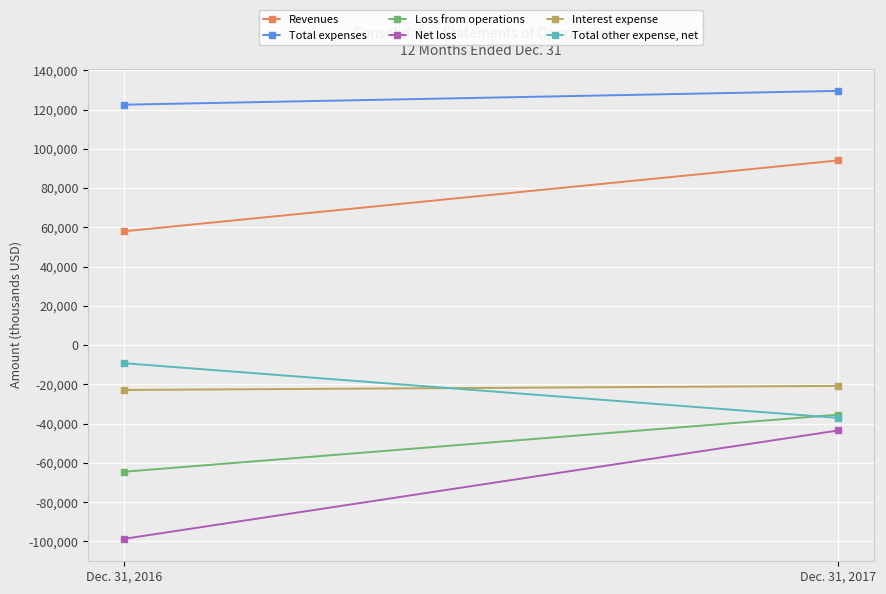

What is the sum of the Net loss values at Dec. 31, 2016 and Dec. 31, 2017?

-142185